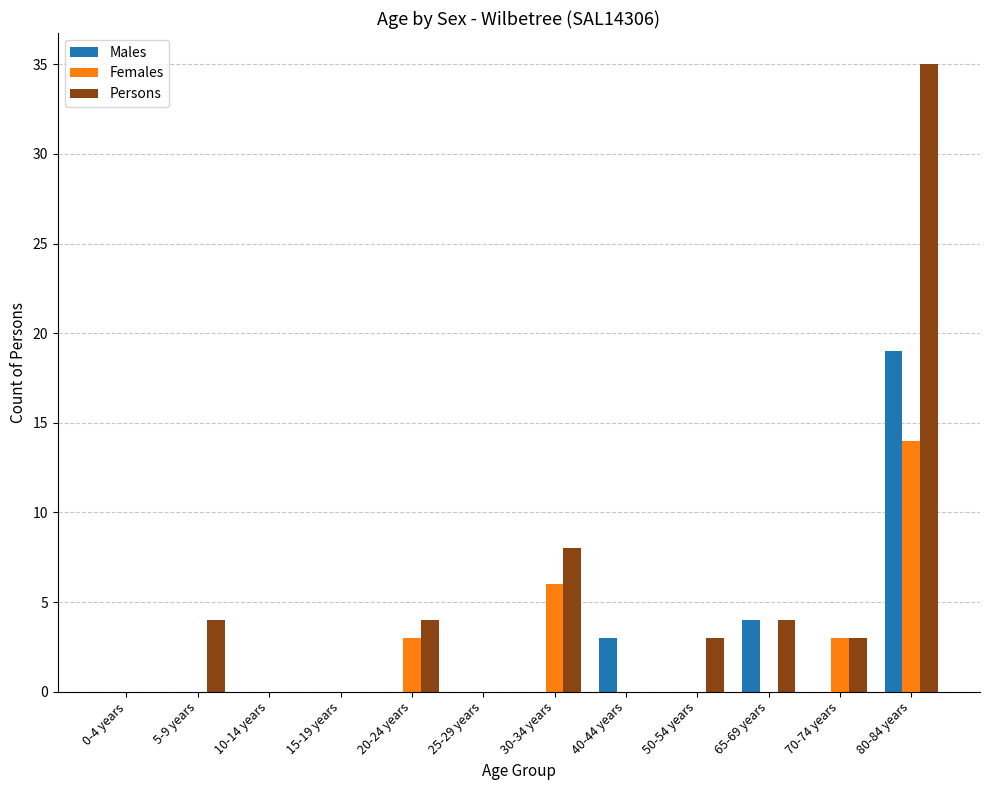

Between 5-9 years and 65-69 years, which series saw the biggest shift?

Males